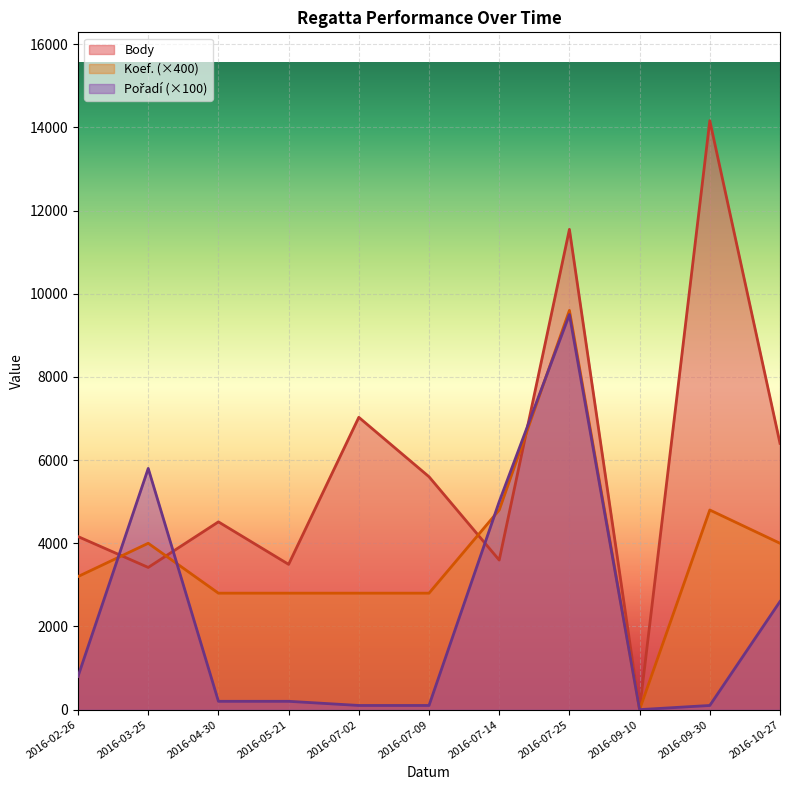

How many lines are shown in the chart?

3